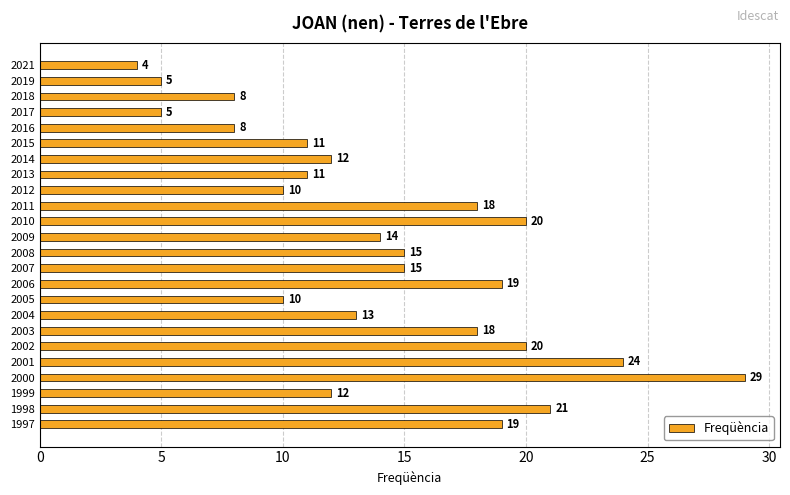

How many values are below 14?

12